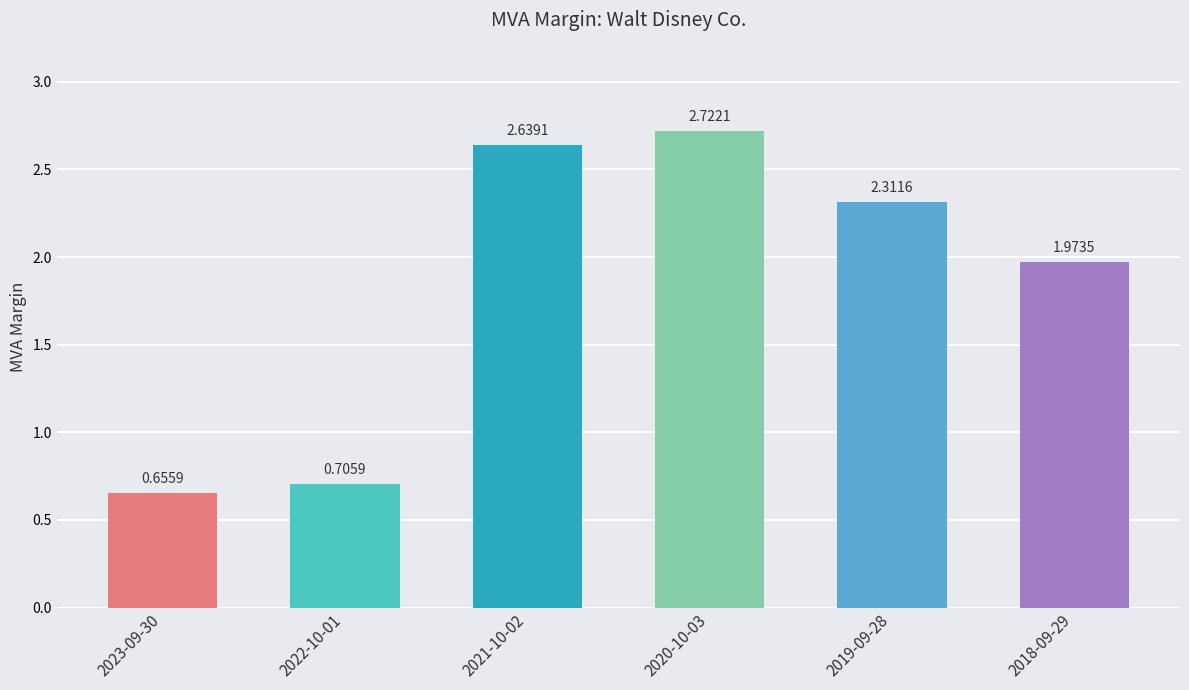

Which has a higher value, 2022-10-01 or 2023-09-30?

2022-10-01